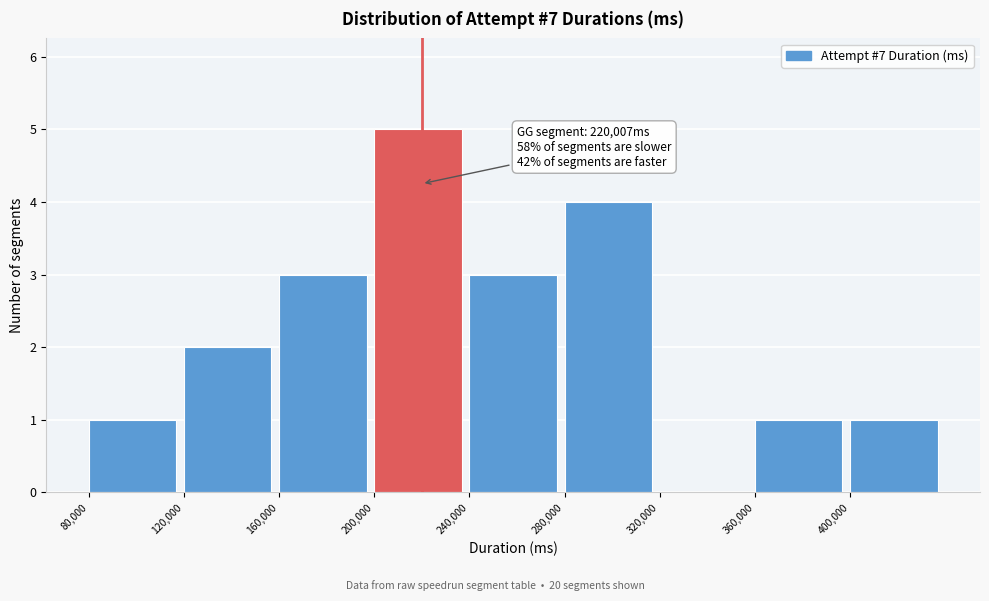

Over which range of the x-axis is the bar tallest?

200000 to 240000